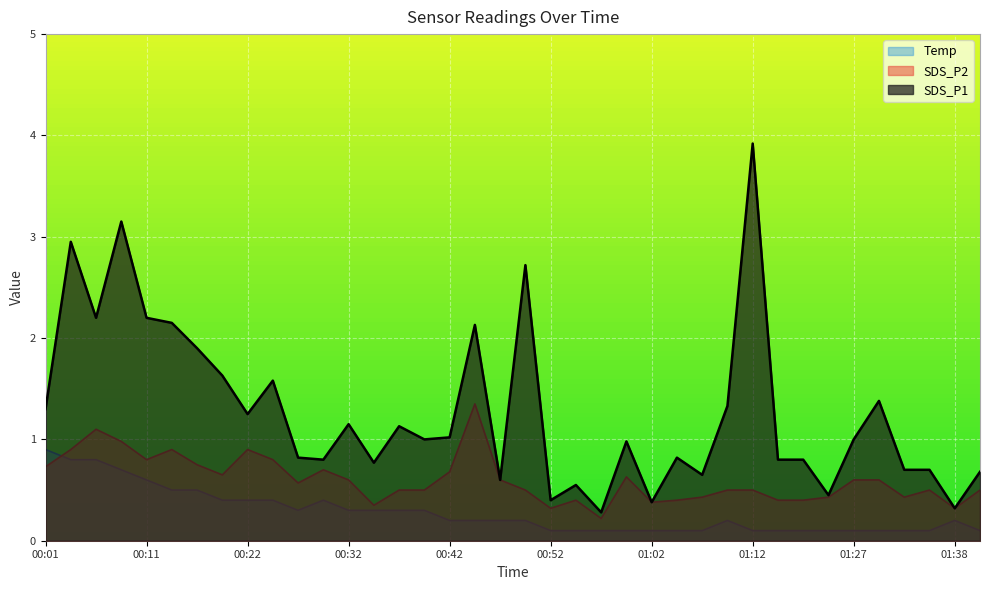

Reading right to left, what are all the values shown in this chart?

SDS_P1: 01:40=0.7	01:38=0.3	01:35=0.7	01:32=0.7	01:30=1.4	01:27=1.0	01:25=0.5	01:20=0.8	01:15=0.8	01:12=3.9	01:10=1.3	01:07=0.7	01:05=0.8	01:02=0.4	01:00=1.0	00:57=0.3	00:55=0.6	00:52=0.4	00:50=2.7	00:47=0.6	00:45=2.1	00:42=1.0	00:39=1.0	00:37=1.1	00:34=0.8	00:32=1.1	00:29=0.8	00:27=0.8	00:24=1.6	00:22=1.2	00:19=1.6	00:17=1.9	00:14=2.1	00:11=2.2	00:09=3.1	00:06=2.2	00:04=3.0	00:01=1.3
SDS_P2: 01:40=0.5	01:38=0.3	01:35=0.5	01:32=0.4	01:30=0.6	01:27=0.6	01:25=0.4	01:20=0.4	01:15=0.4	01:12=0.5	01:10=0.5	01:07=0.4	01:05=0.4	01:02=0.4	01:00=0.6	00:57=0.2	00:55=0.4	00:52=0.3	00:50=0.5	00:47=0.6	00:45=1.4	00:42=0.7	00:39=0.5	00:37=0.5	00:34=0.3	00:32=0.6	00:29=0.7	00:27=0.6	00:24=0.8	00:22=0.9	00:19=0.7	00:17=0.8	00:14=0.9	00:11=0.8	00:09=1.0	00:06=1.1	00:04=0.9	00:01=0.7
Temp: 01:40=0.1	01:38=0.2	01:35=0.1	01:32=0.1	01:30=0.1	01:27=0.1	01:25=0.1	01:20=0.1	01:15=0.1	01:12=0.1	01:10=0.2	01:07=0.1	01:05=0.1	01:02=0.1	01:00=0.1	00:57=0.1	00:55=0.1	00:52=0.1	00:50=0.2	00:47=0.2	00:45=0.2	00:42=0.2	00:39=0.3	00:37=0.3	00:34=0.3	00:32=0.3	00:29=0.4	00:27=0.3	00:24=0.4	00:22=0.4	00:19=0.4	00:17=0.5	00:14=0.5	00:11=0.6	00:09=0.7	00:06=0.8	00:04=0.8	00:01=0.9